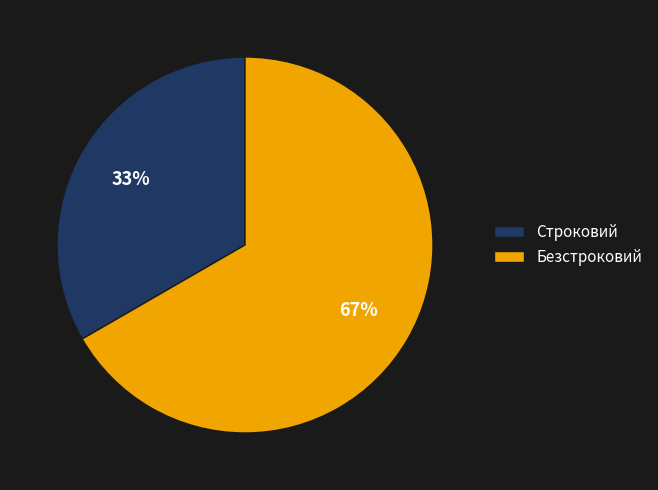

Do Строковий and Безстроковий together represent more than half of the pie?

Yes